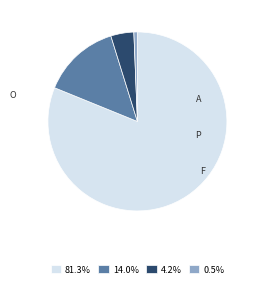

Is there any slice that represents more than half of the pie?

Yes